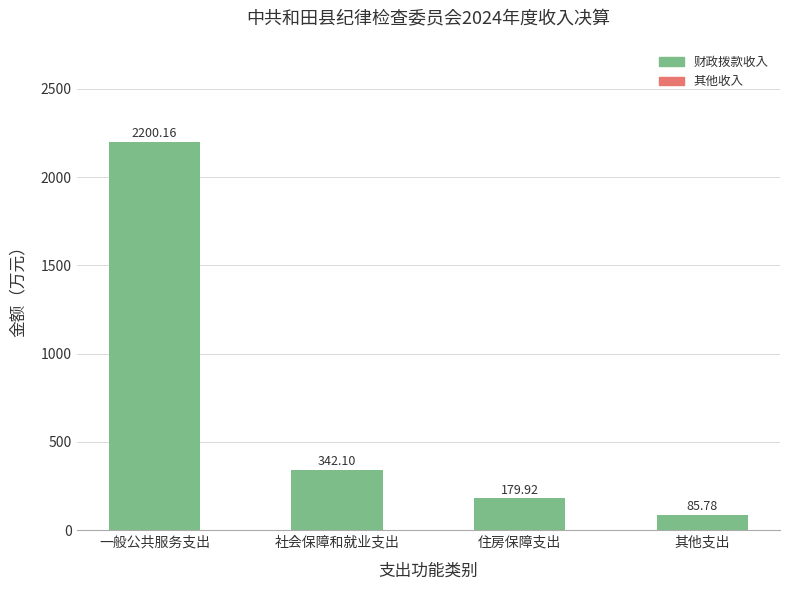

What is the change in value from 一般公共服务支出 to 其他支出?

-2114.4